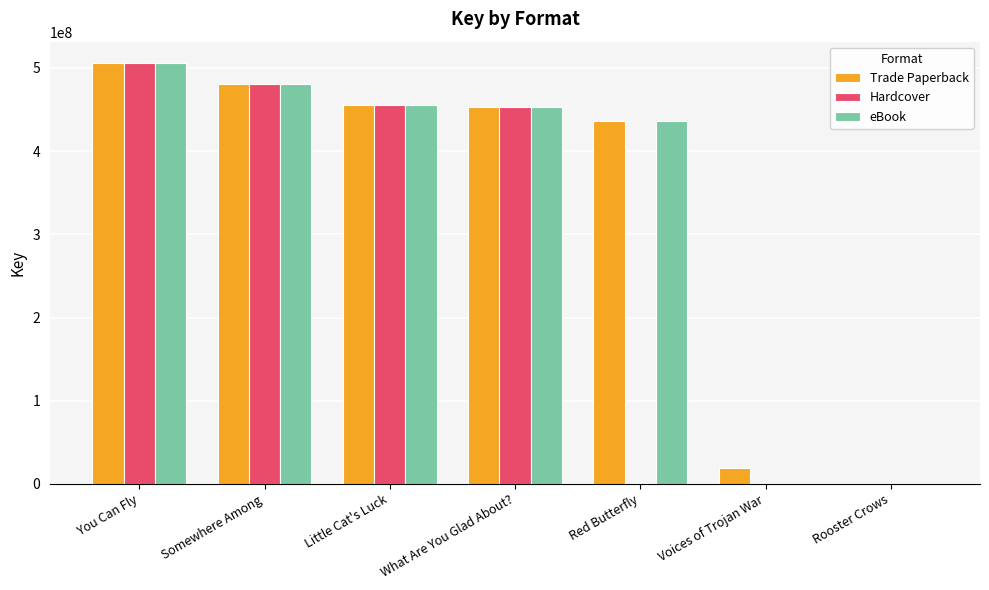

What is the total value across all series at You Can Fly?

1518569748